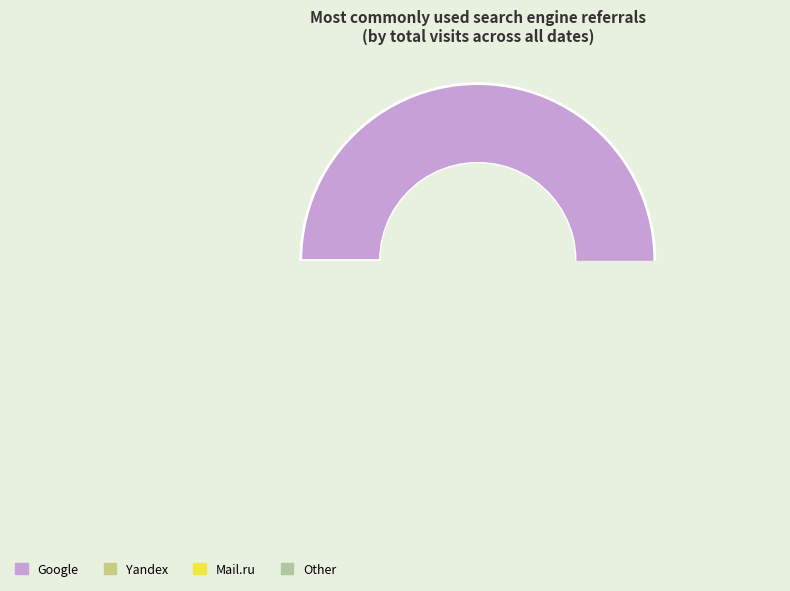

Does Yandex-Img account for over 50% of the chart?

No